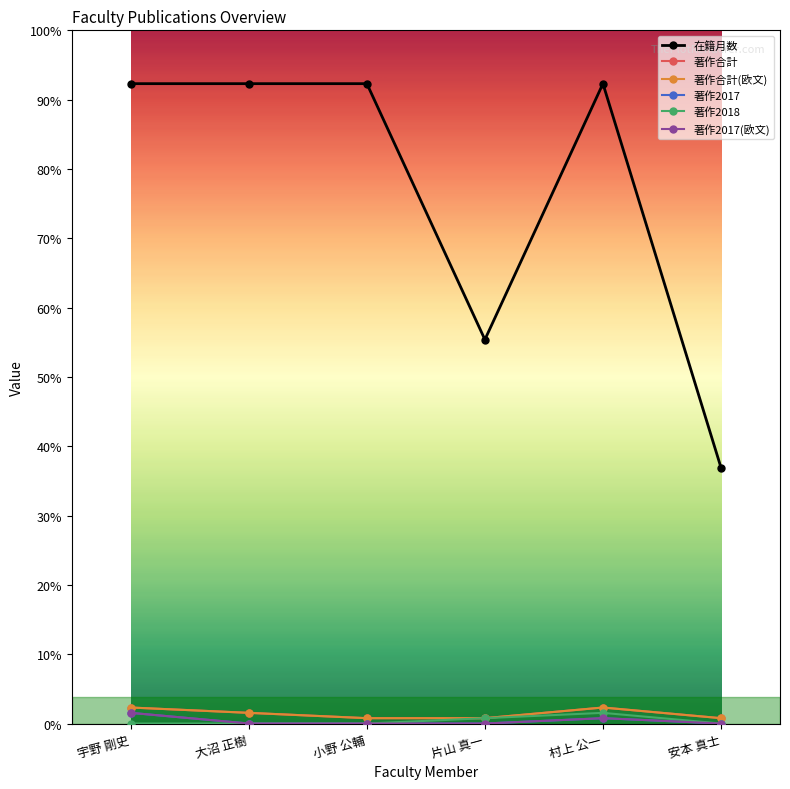

Is this an area chart (filled region under the line)?

No